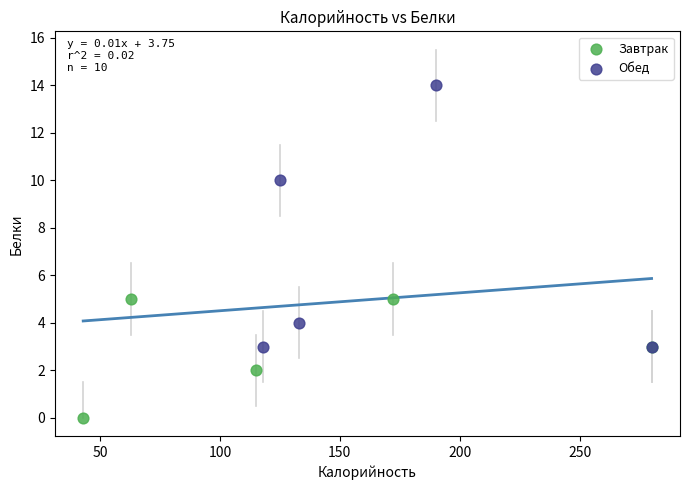

Which series contains the lowest Y value?

Завтрак